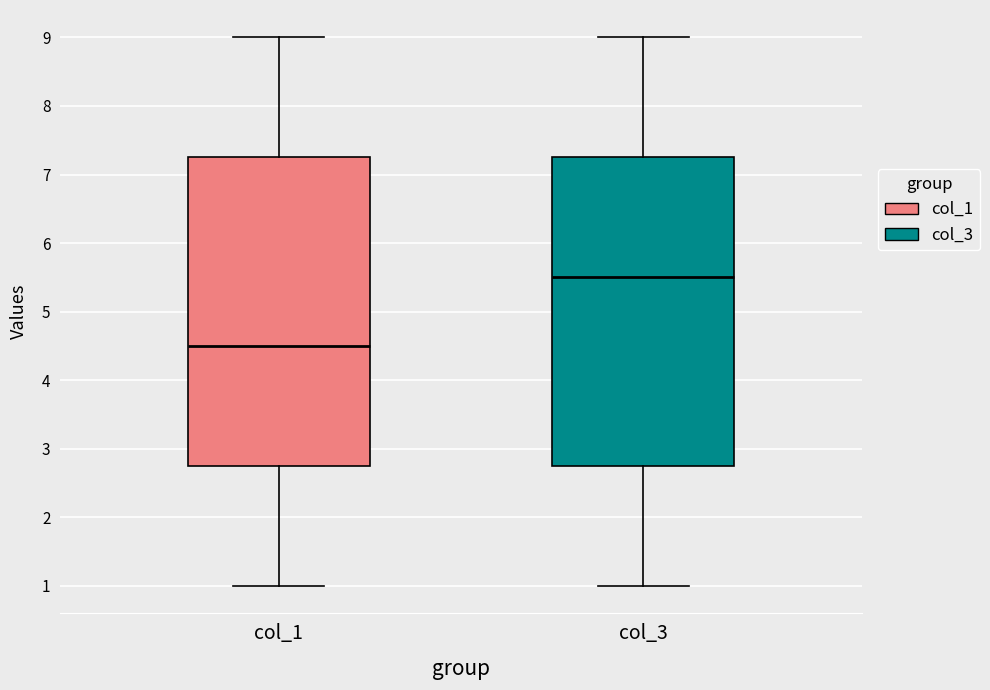

Where does the upper whisker of the box for col_3 end on the y-axis? The values are not printed on the chart, so give them approximately, as read against the axis.

9.0